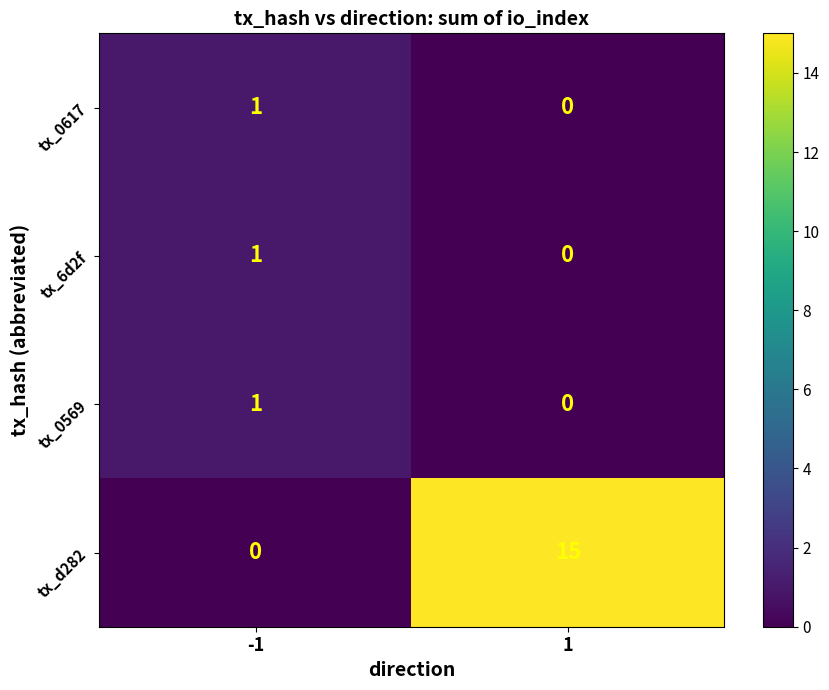

What is the average value of the tx_d282 series?

8